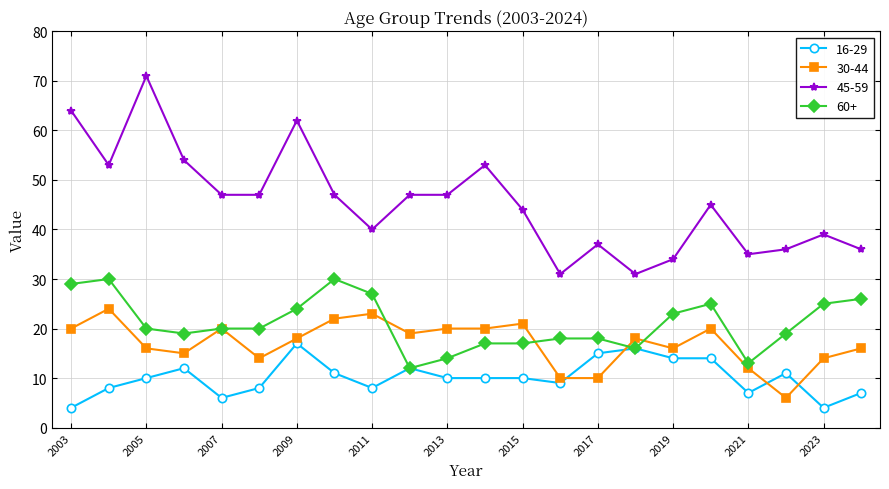

What is the minimum value shown in the chart?

4